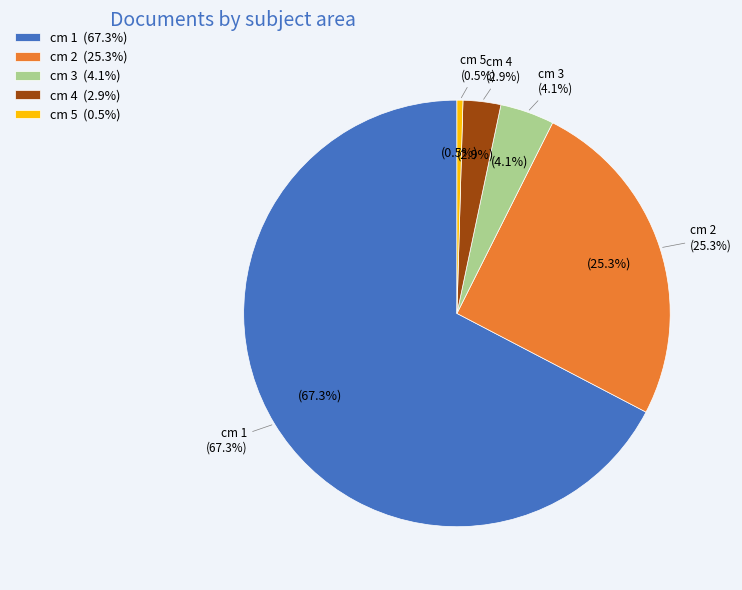

Is it true that 4 is 3% of the pie?

True